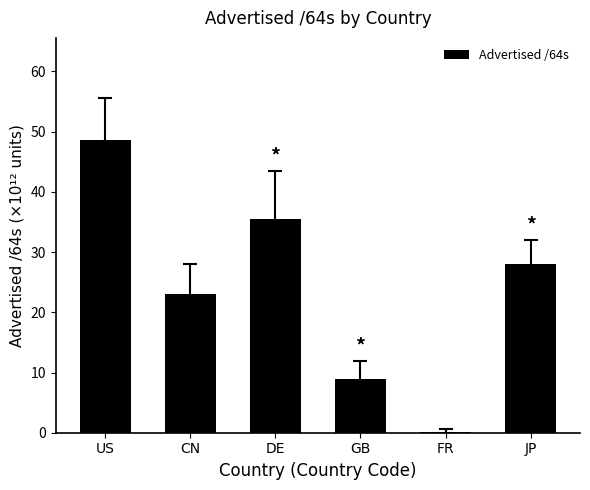

What is the ratio of the value at GB to the value at CN?

0.4